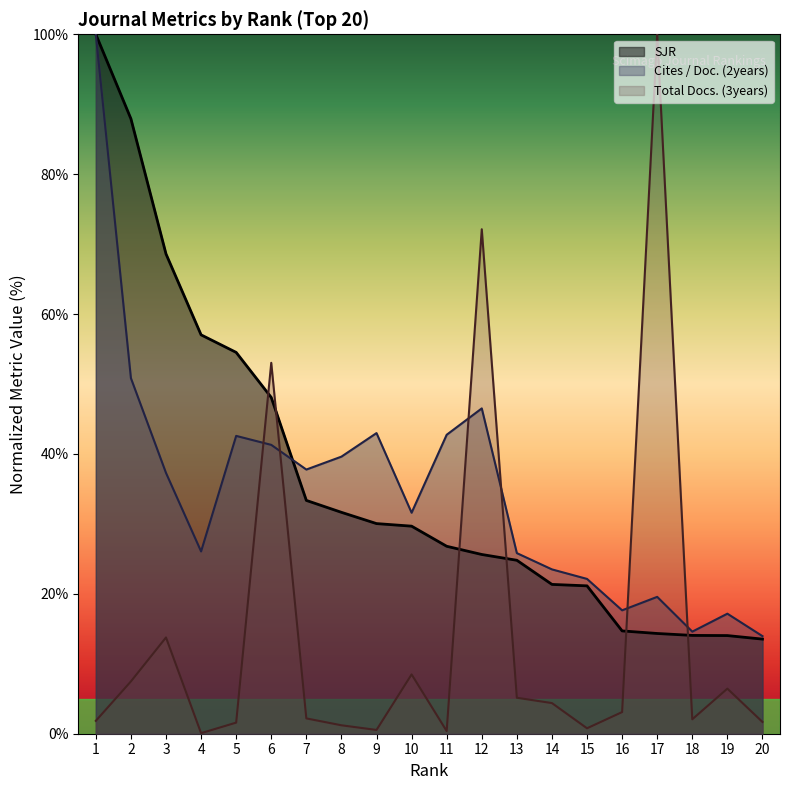

List the labels in order of Total Docs. (3years) value, smallest first.

4, 11, 9, 15, 8, 5, 20, 1, 18, 7, 16, 14, 13, 19, 2, 10, 3, 6, 12, 17